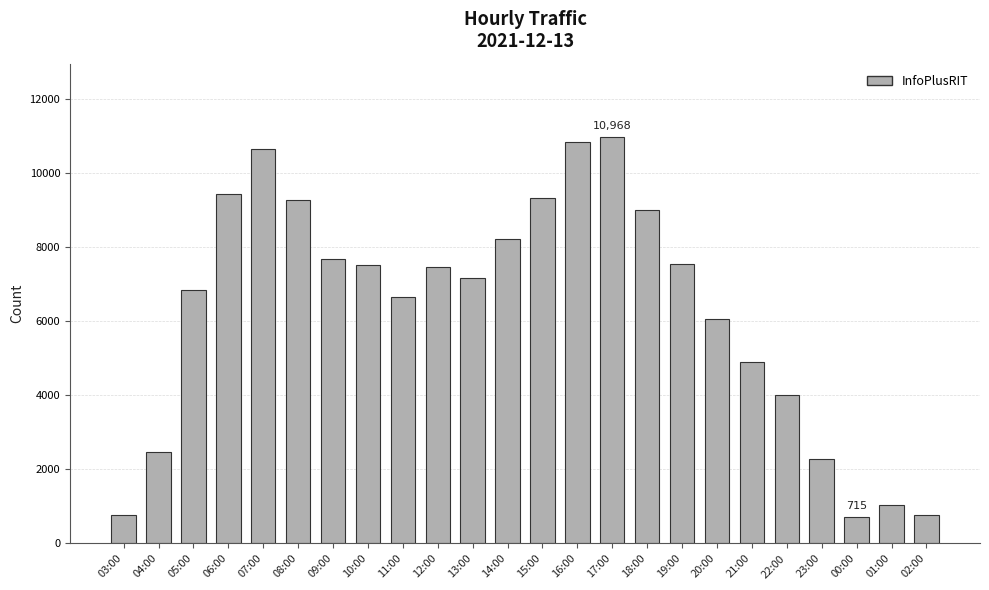

At which category does the chart reach its peak across all series?

17:00